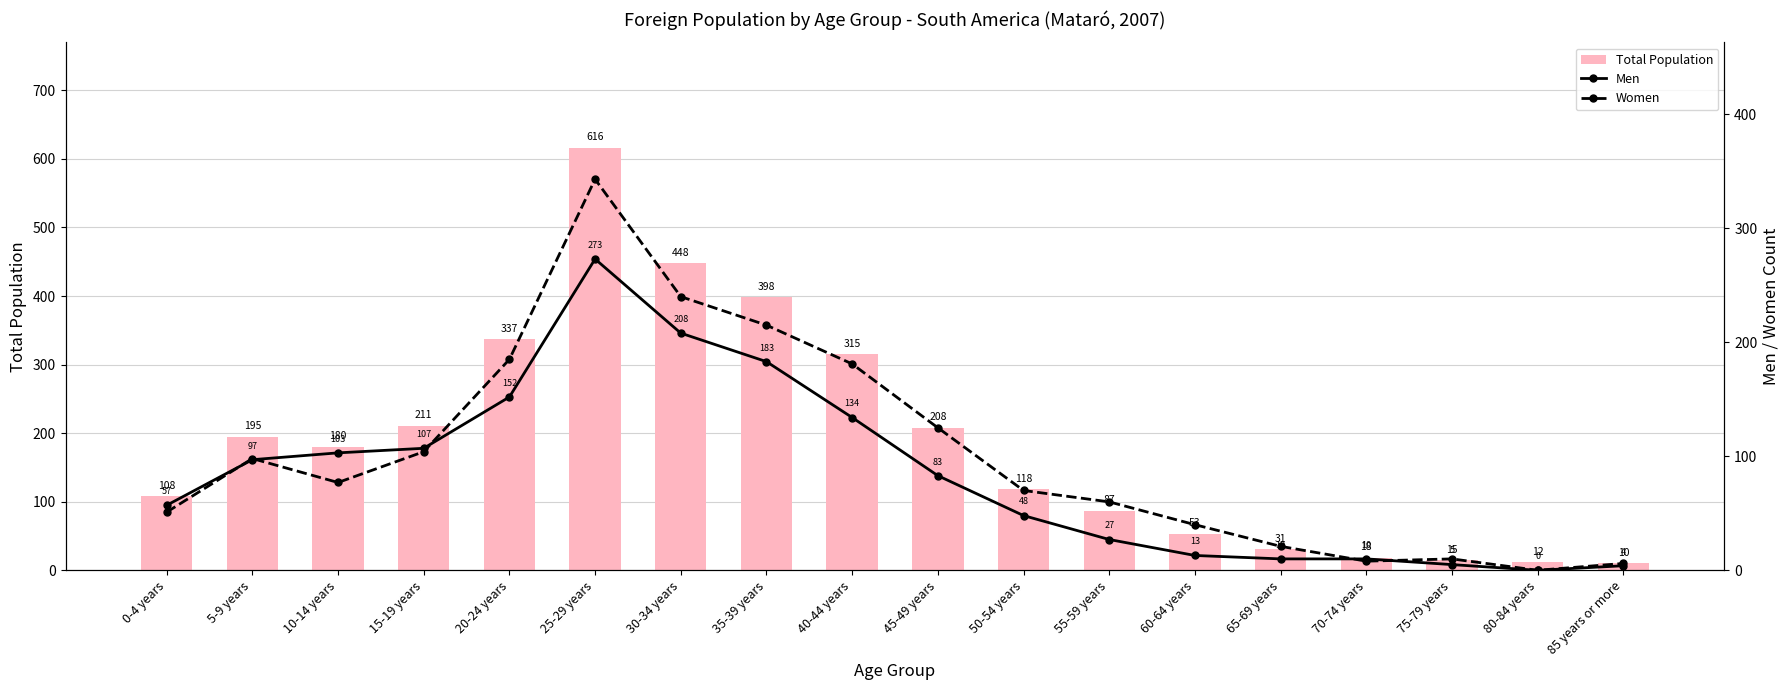

What is the sum of the Men values at 80-84 years and 10-14 years?

103